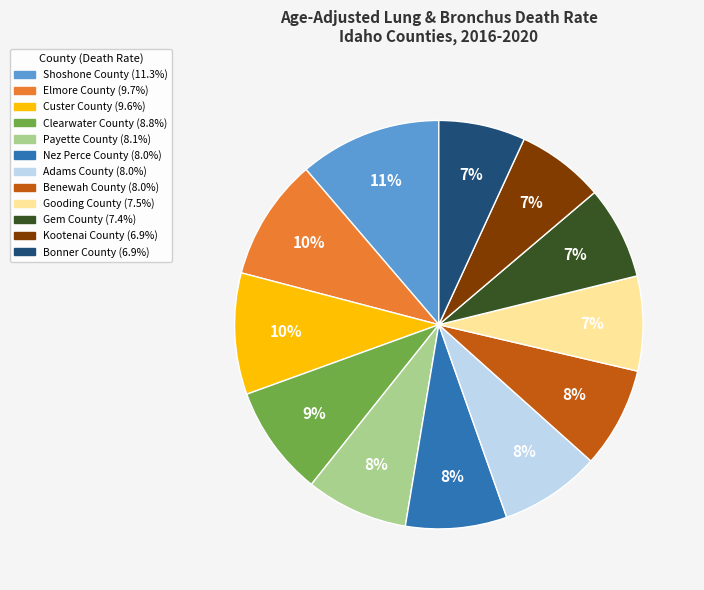

How many segments does this pie chart have?

12